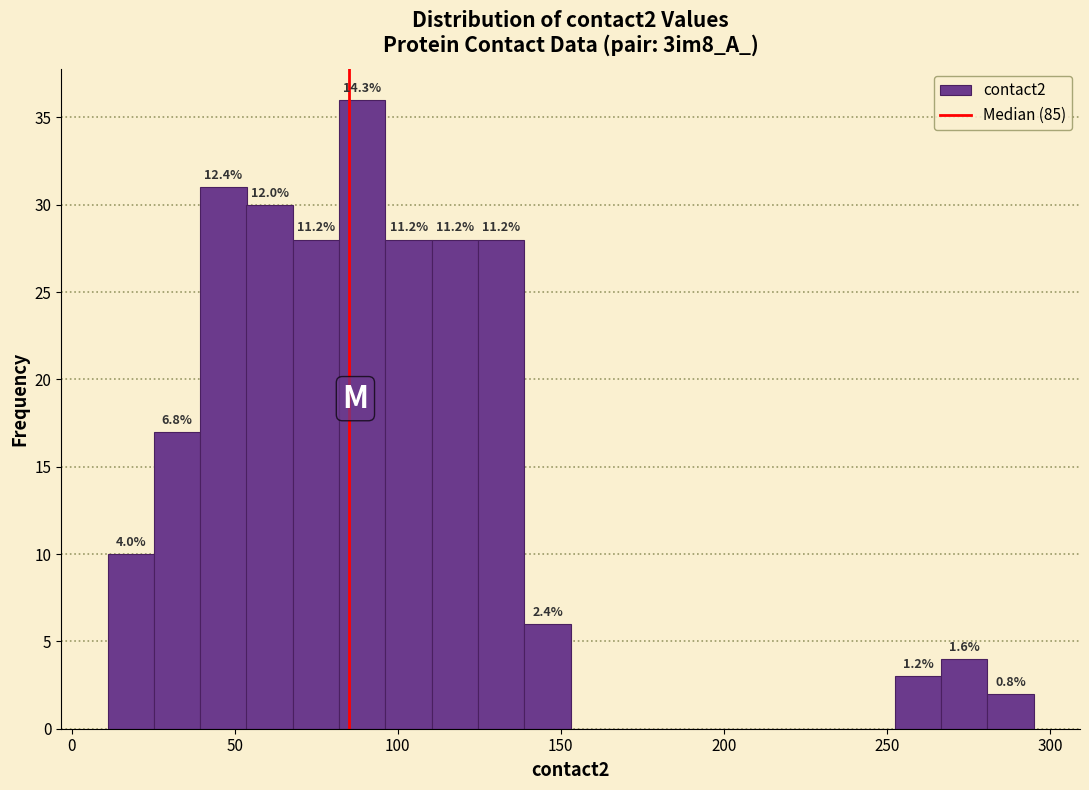

Read against the x-axis, roughly where is the centre of the tallest bar?

90